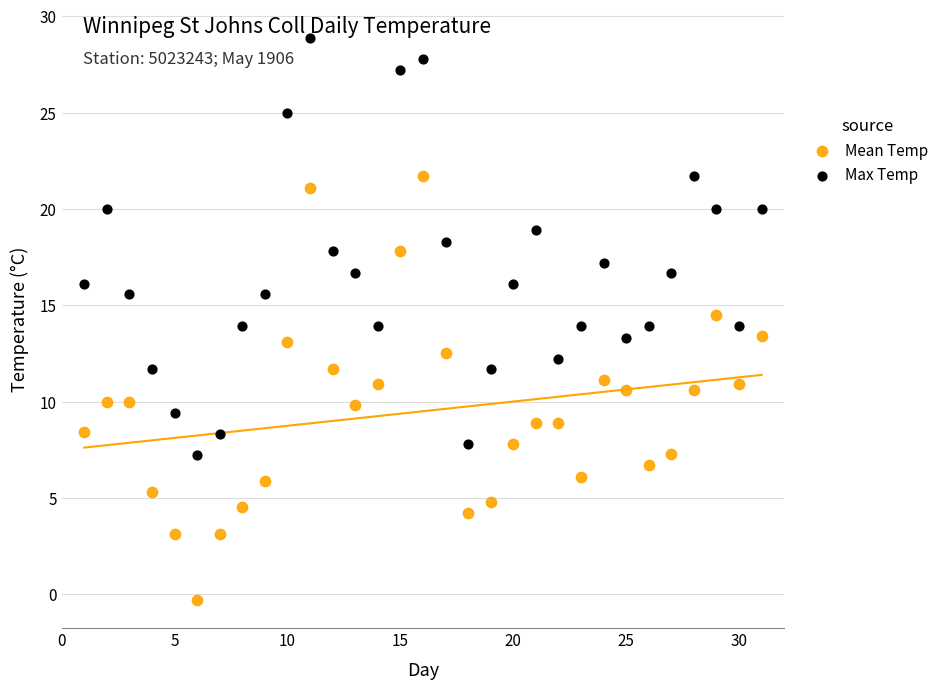

Across all data points, what is the range of Y values (max minus min)?

29.2